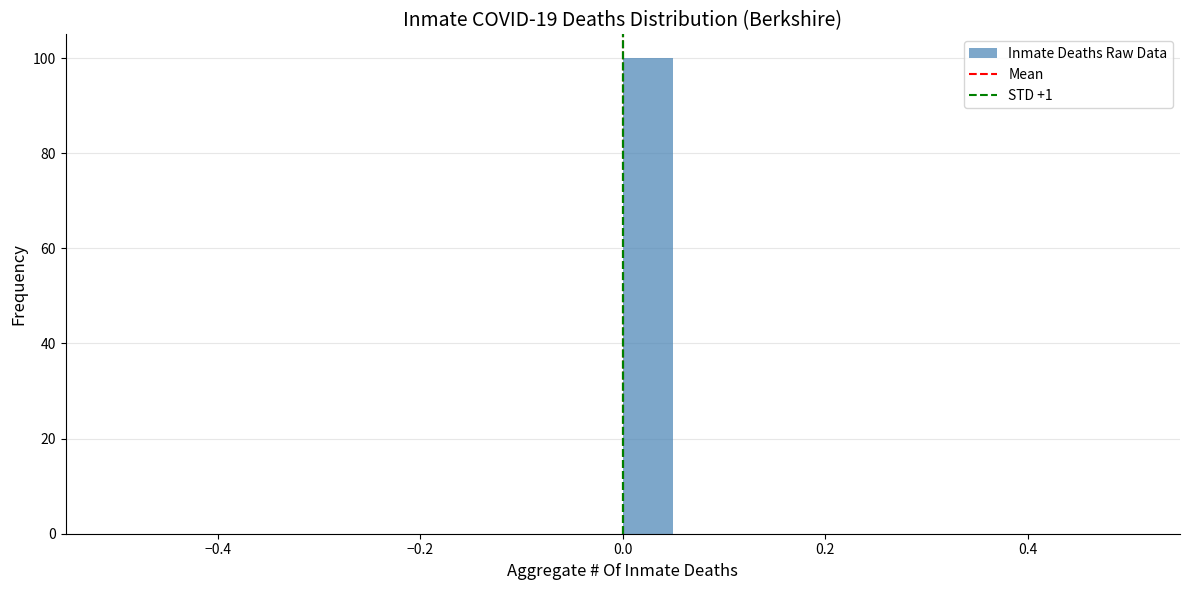

Around what value on the x-axis is the tallest bar? Give the approximate position of its centre, as read against the axis.

0.02